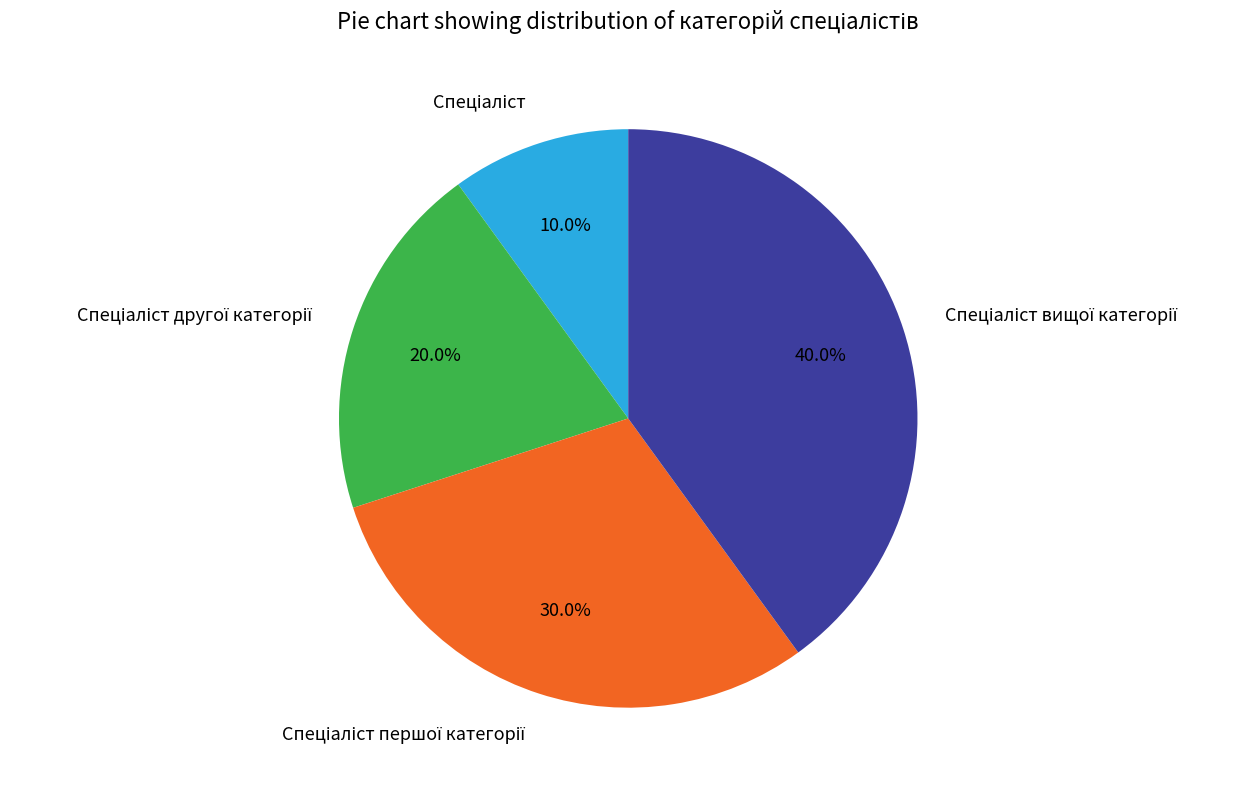

Is there a majority slice in this chart?

No